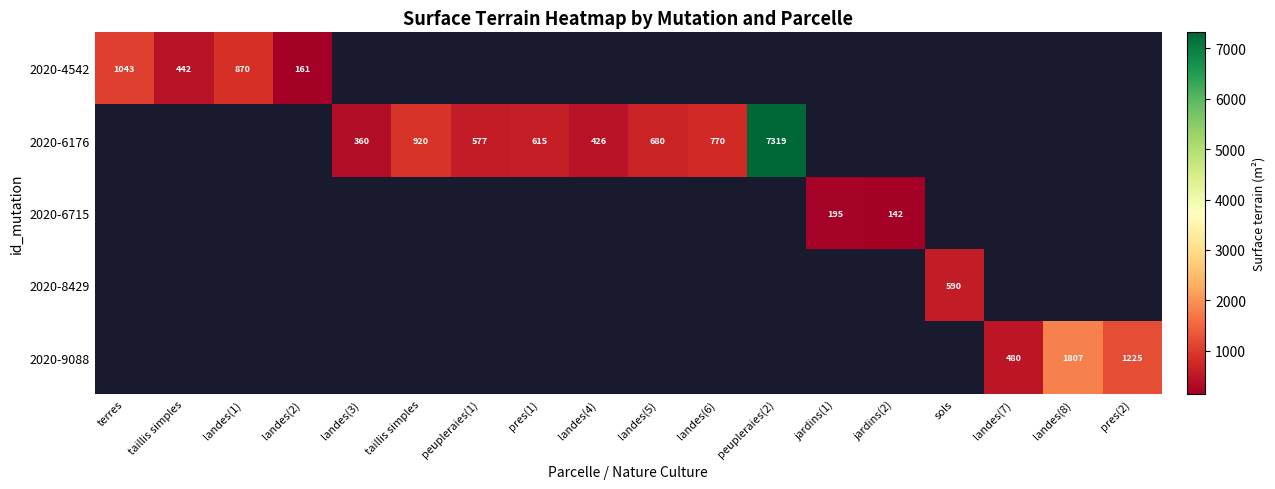

How many values in 2020-4542 are above zero?

4